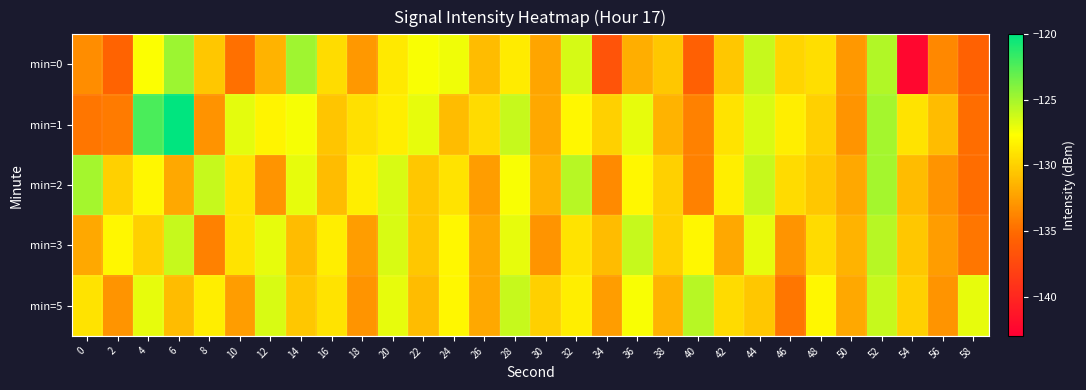

What is the maximum value shown in the chart?

-120.0